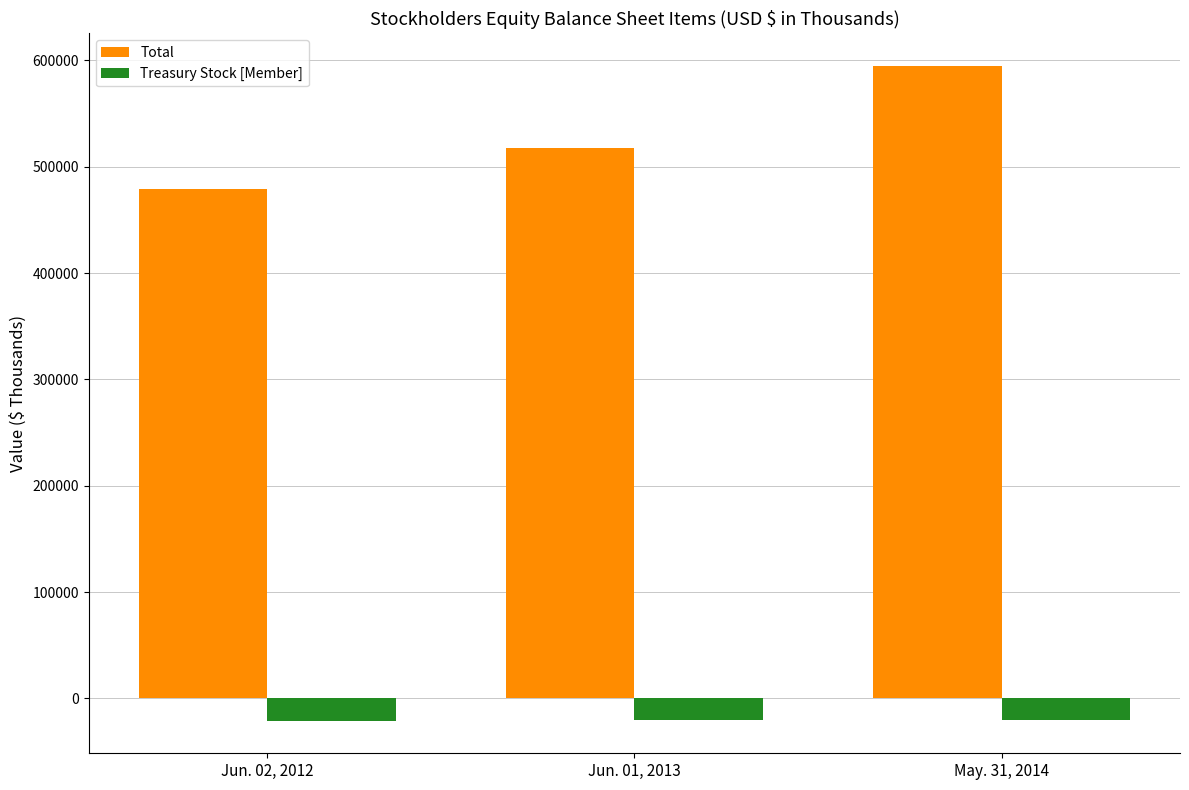

Are the bars grouped side by side (vs. stacked)?

Yes